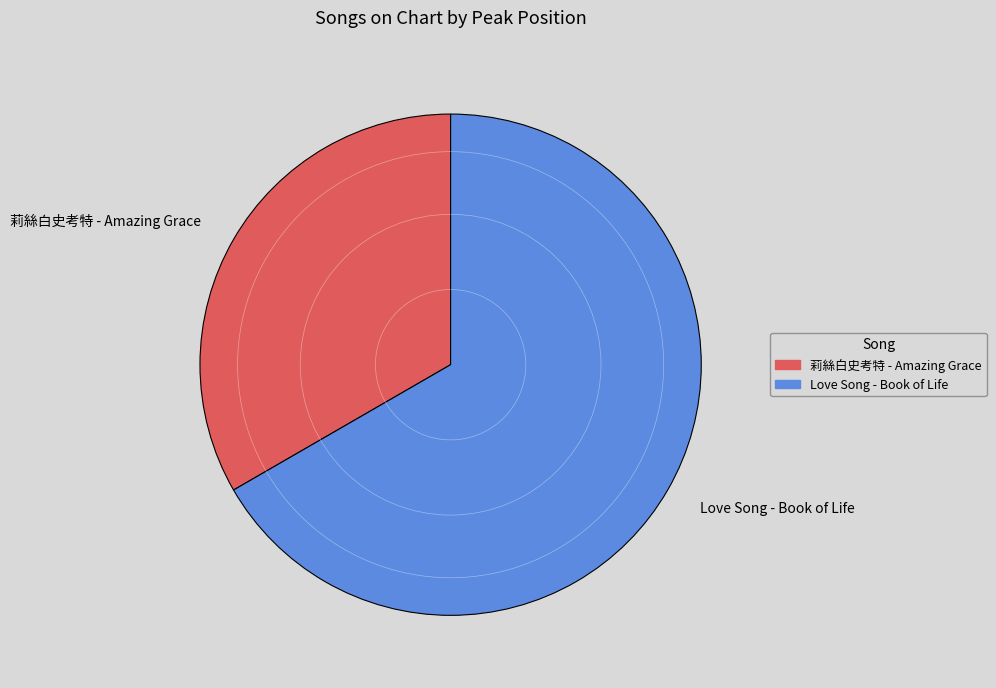

Does 莉絲白史考特 - Amazing Grace represent more than half of the total?

No